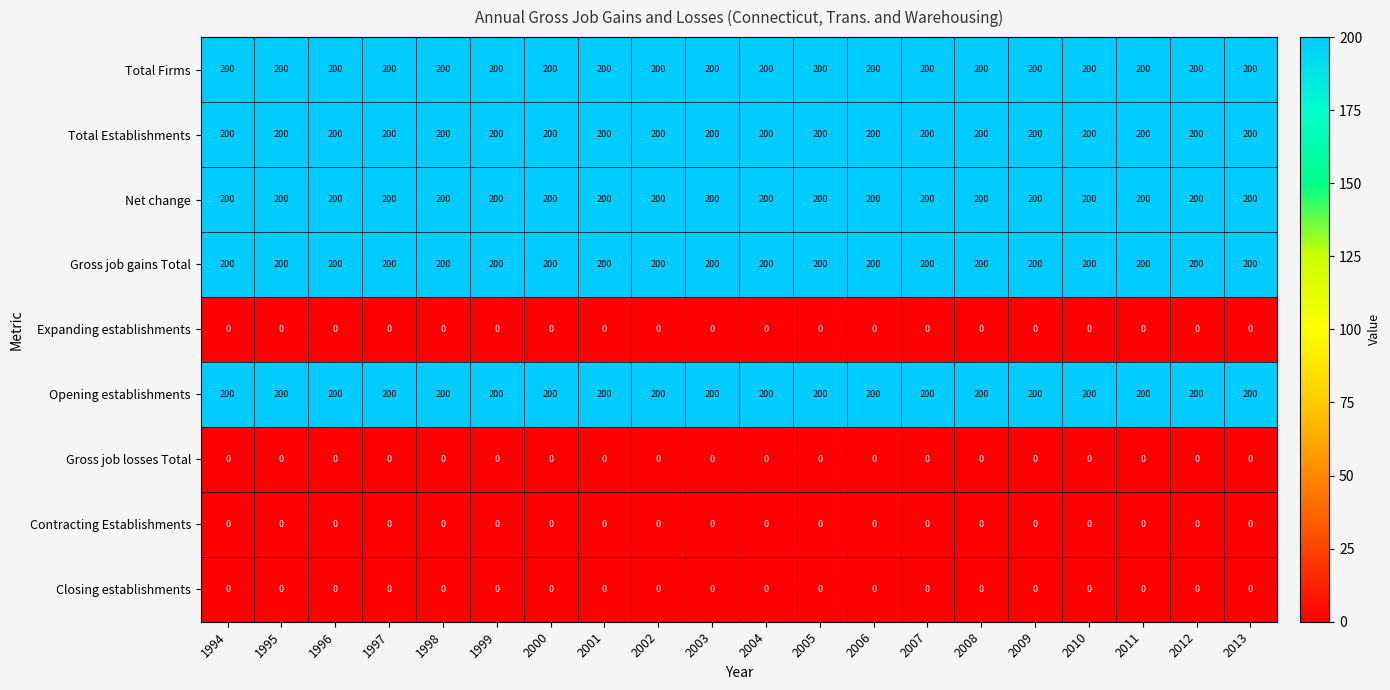

What is the approximate value of Gross job gains Total at 1999?

200